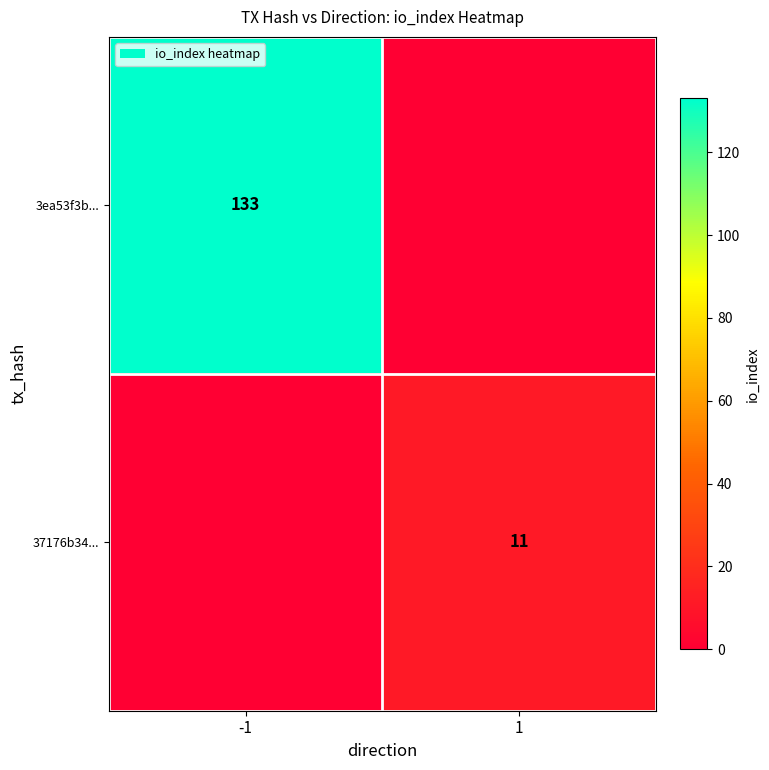

Is the value of 3ea53f3b... at -1 greater than the value of 37176b34... at 1?

Yes